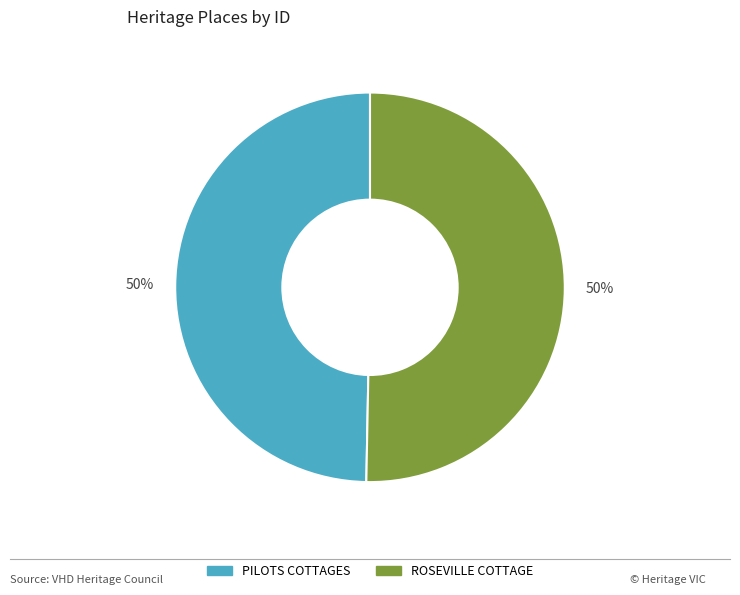

The PILOTS COTTAGES slice represents 62% of the pie. True or false?

False